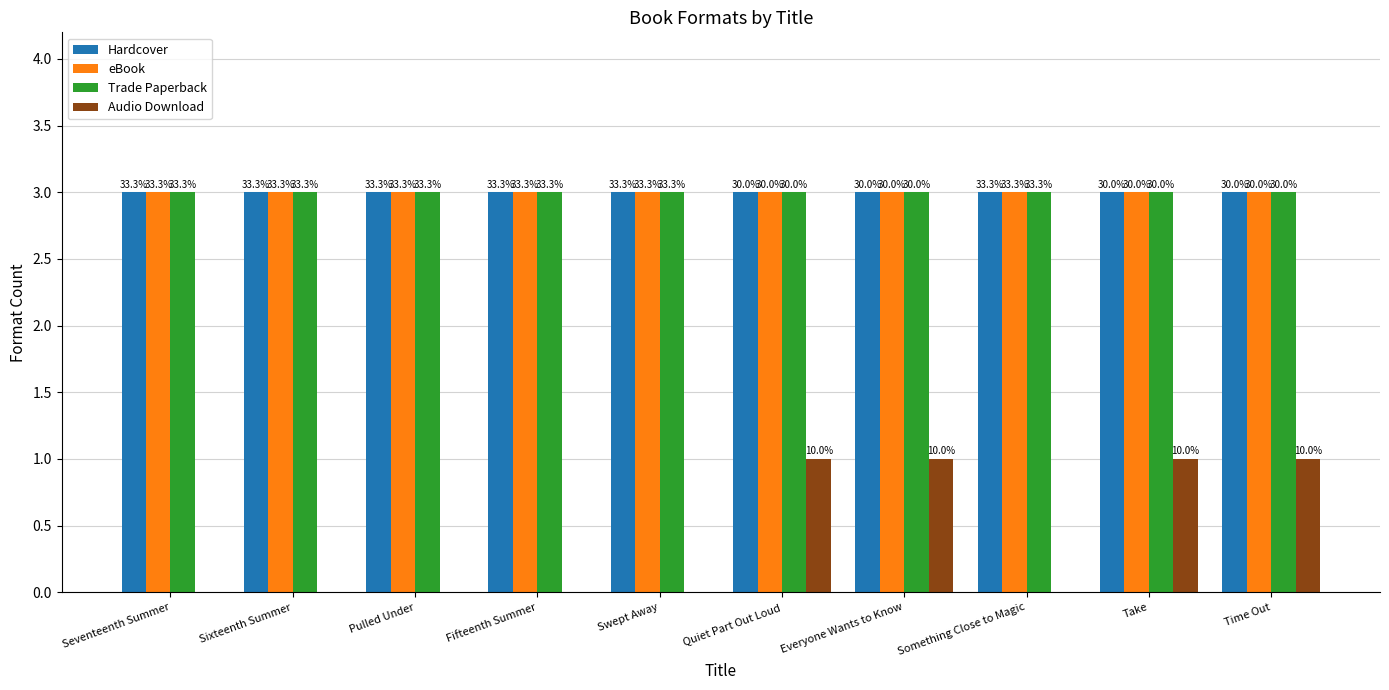

What position from the right is Take?

2